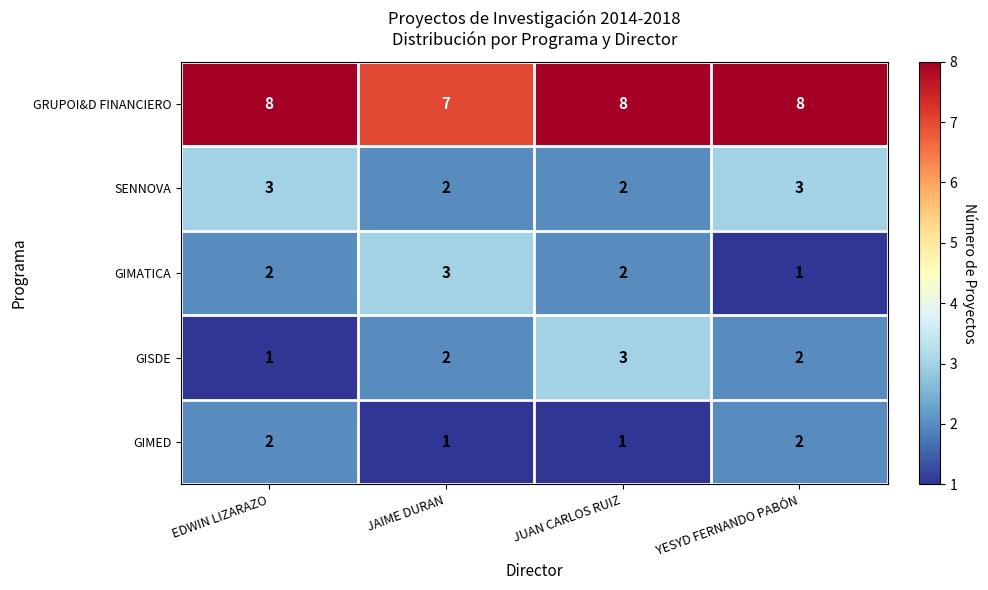

Which series has the largest total across all categories?

GRUPOI&D FINANCIERO